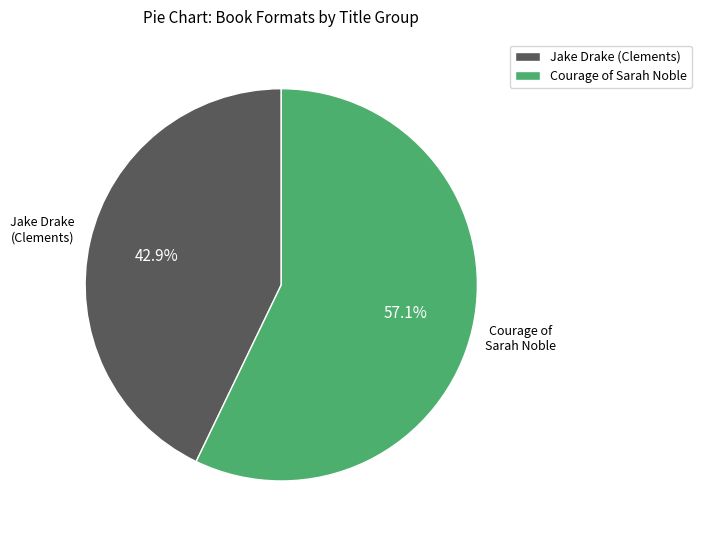

To the nearest percent, what is the average slice percentage?

50%